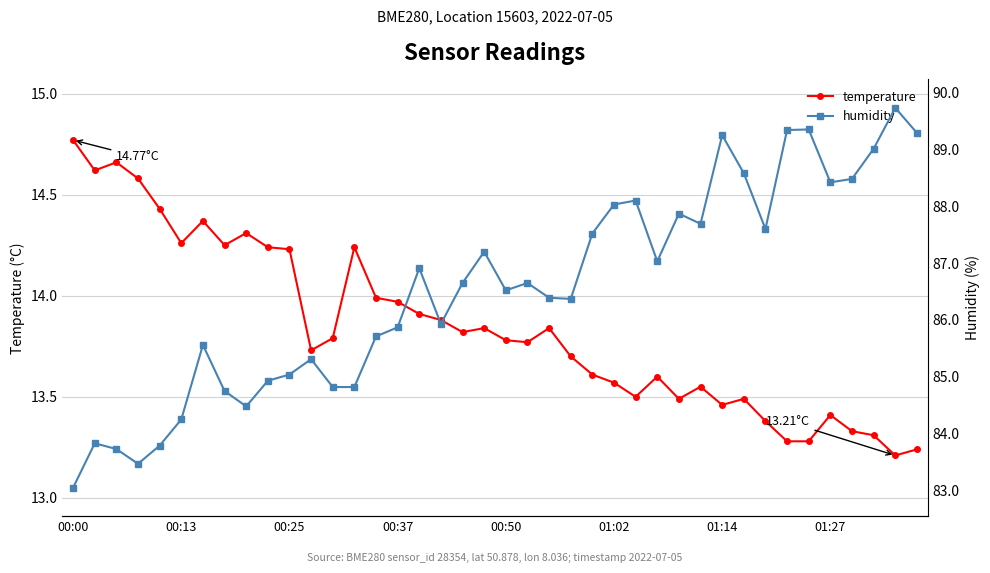

What are all the series names shown in the legend?

temperature, humidity